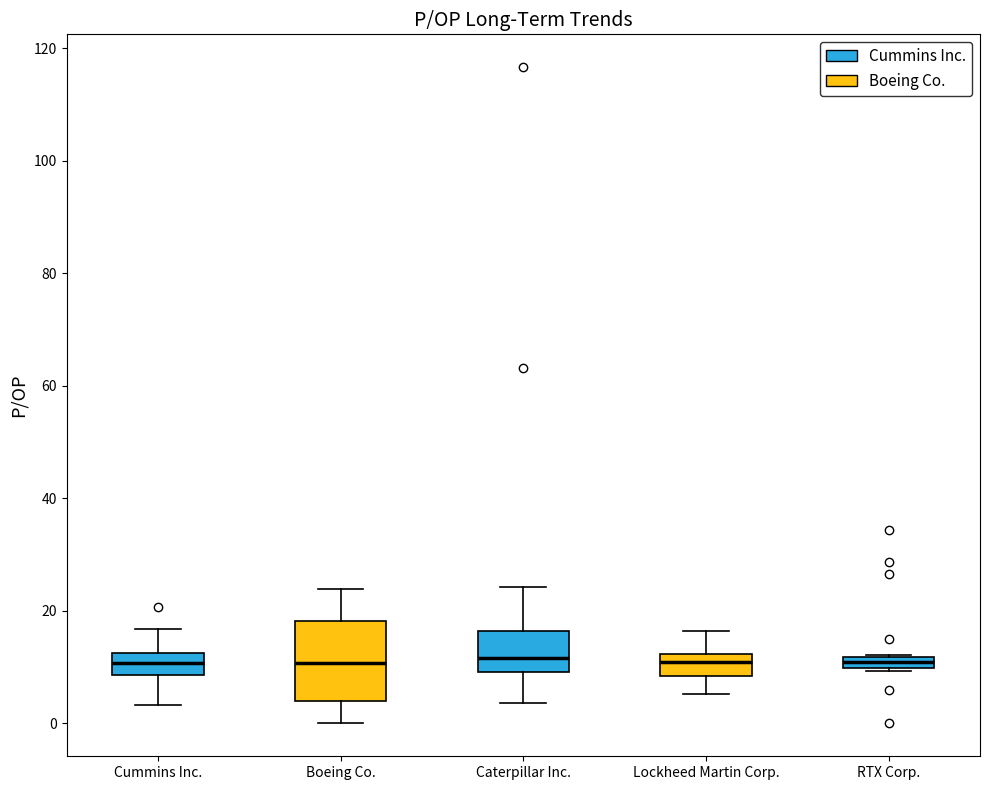

Where is the upper edge of the box for Caterpillar Inc. on the y-axis? The values are not printed on the chart, so give them approximately, as read against the axis.

16